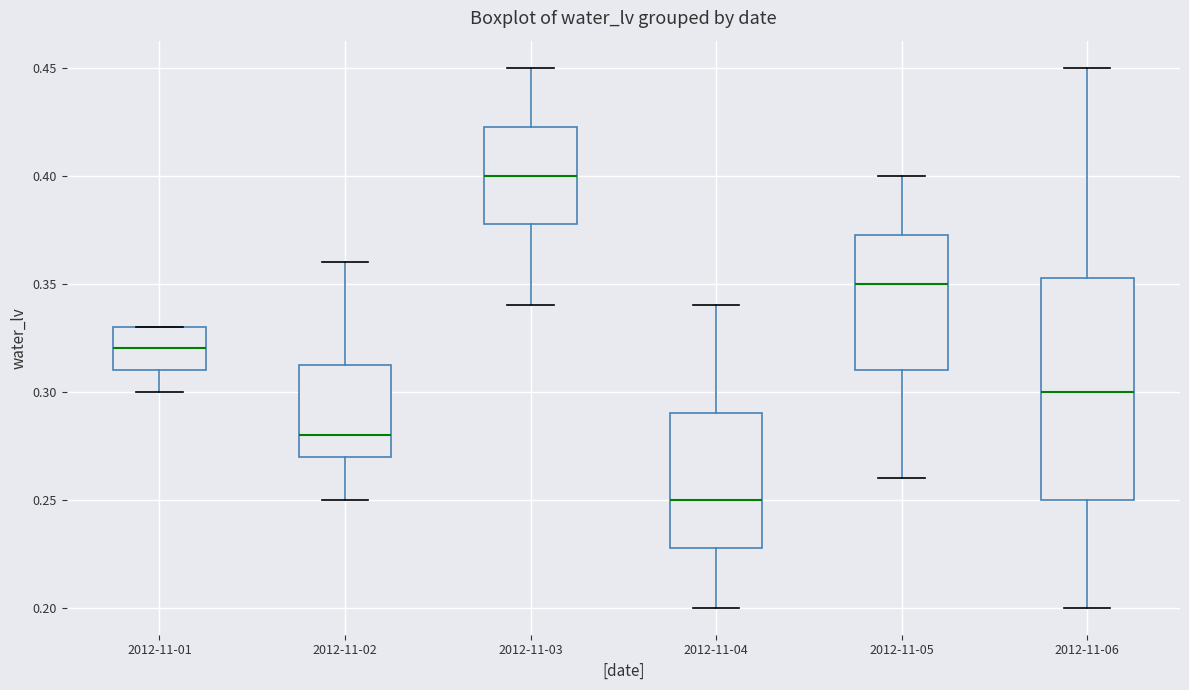

Reading left to right, read every box against the y-axis: the position of its median line, the range the box covers, and the ends of its whiskers. The values are not printed on the chart, so give them approximately, as read against the axis.

2012-11-01: median 0.320, box 0.310 to 0.330, whiskers 0.300 to 0.330
2012-11-02: median 0.280, box 0.270 to 0.315, whiskers 0.250 to 0.360
2012-11-03: median 0.400, box 0.380 to 0.425, whiskers 0.340 to 0.450
2012-11-04: median 0.250, box 0.230 to 0.290, whiskers 0.200 to 0.340
2012-11-05: median 0.350, box 0.310 to 0.375, whiskers 0.260 to 0.400
2012-11-06: median 0.300, box 0.250 to 0.355, whiskers 0.200 to 0.450